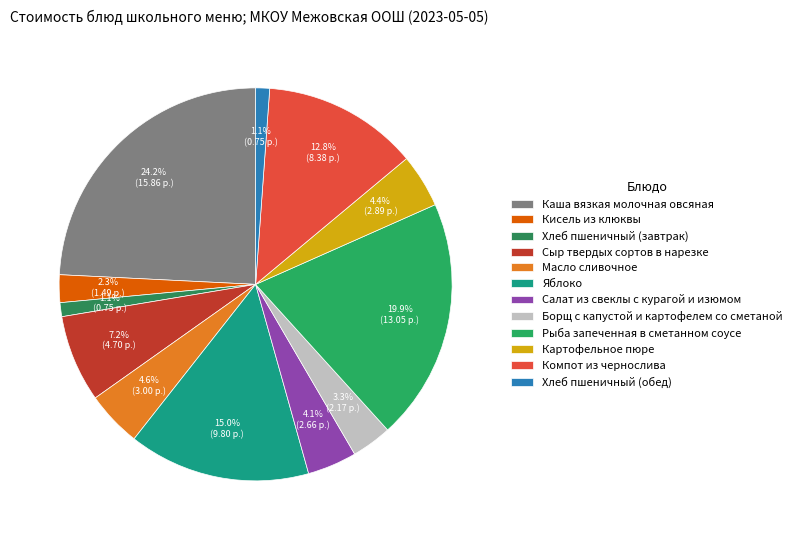

Is there any slice that represents more than half of the pie?

No